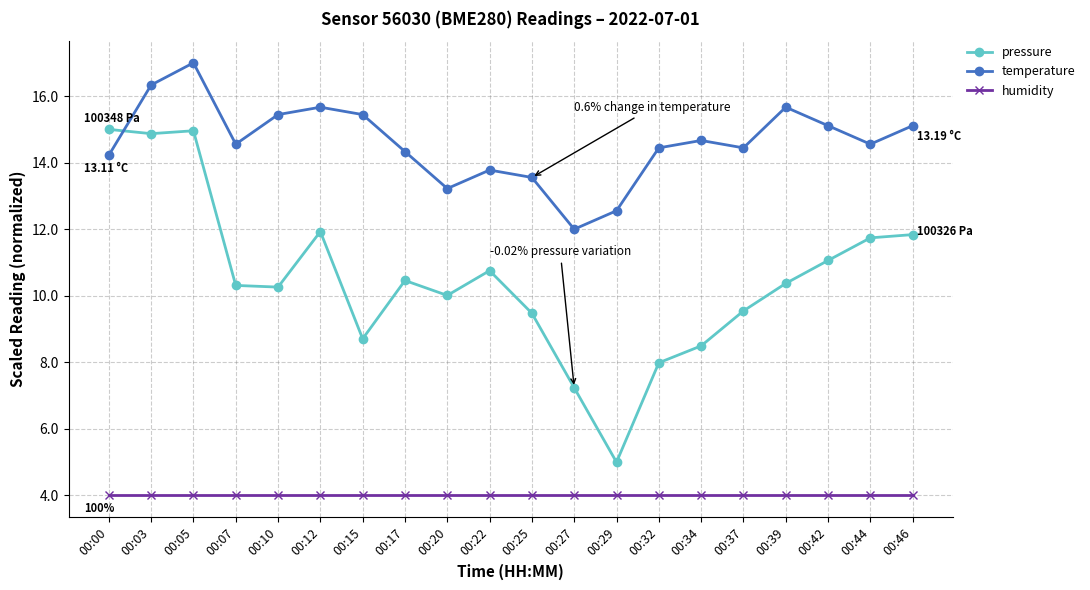

True or false: pressure and humidity cross at least once.

False